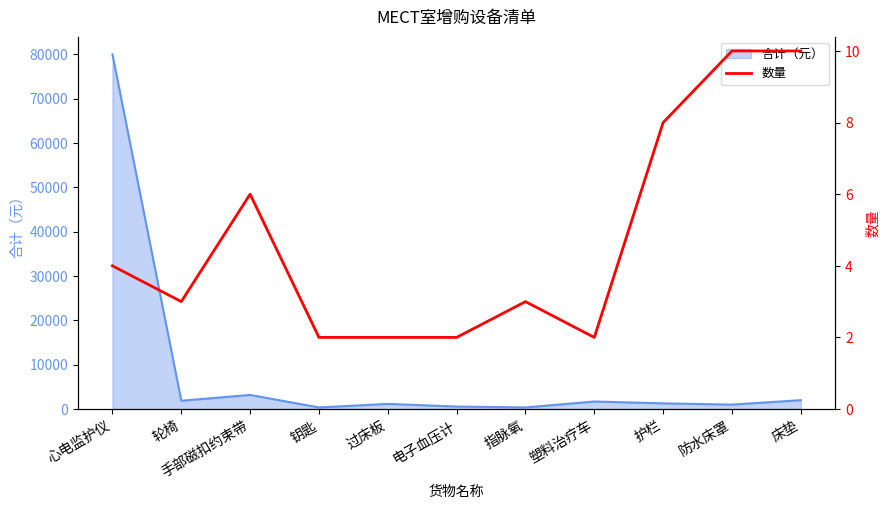

True or false: there are more than 0 points higher than both neighbors.

True